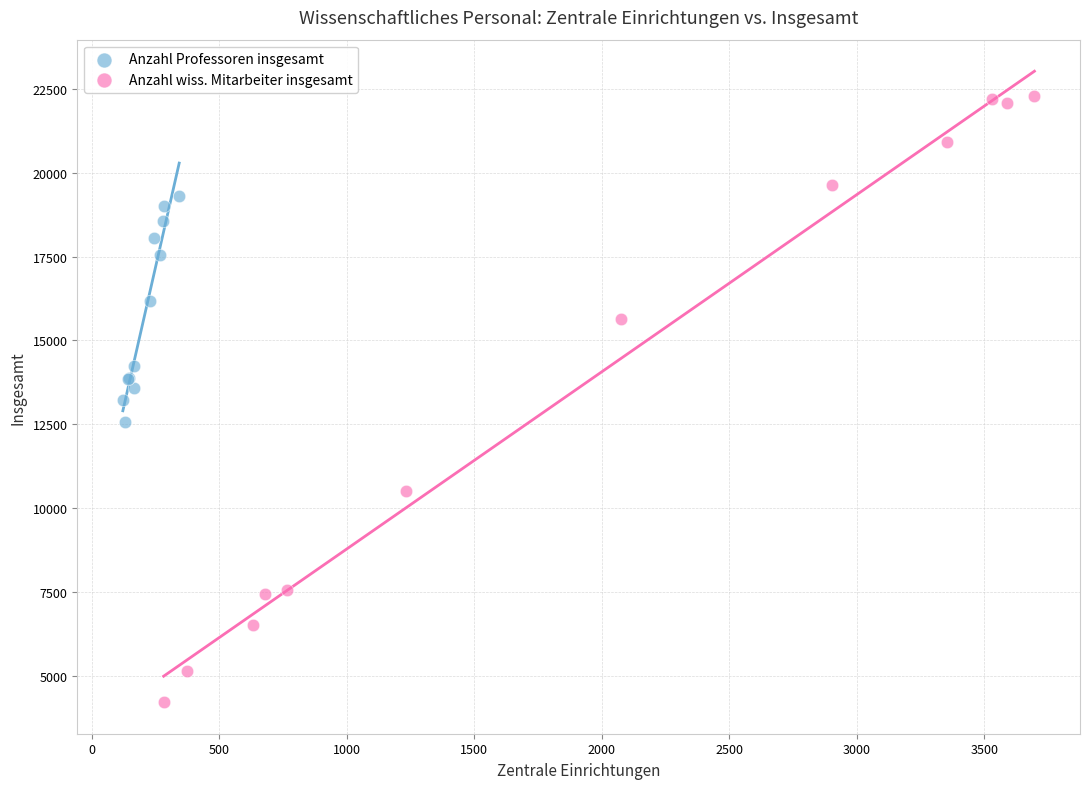

Which series contains the lowest Y value?

Anzahl wiss. Mitarbeiter insgesamt